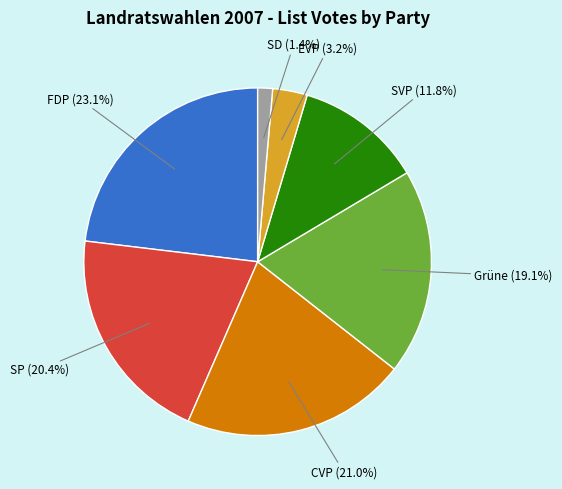

Is there a majority slice in this chart?

No